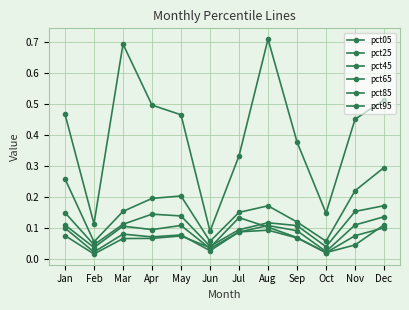

What is the sum of all pct65 values?

1.3